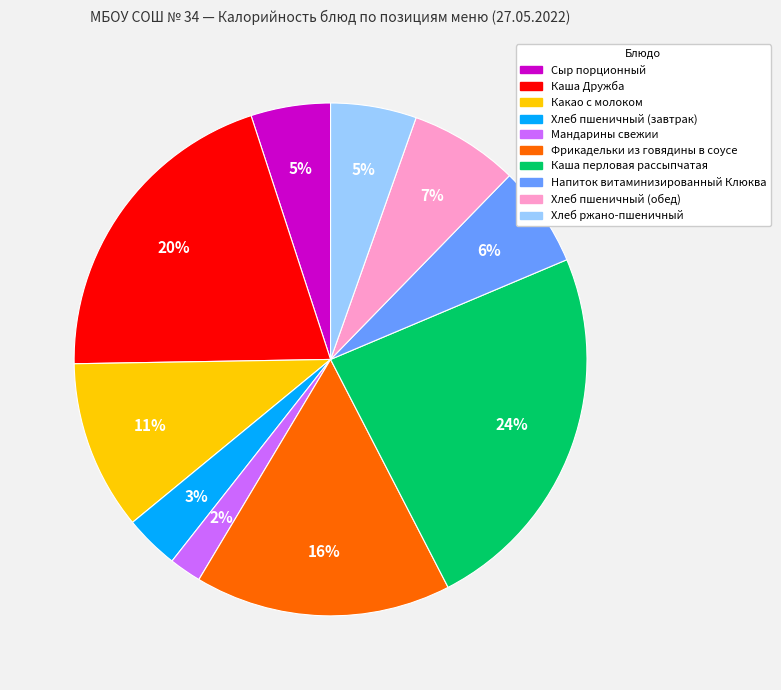

To the nearest percent, what is the difference between the Фрикадельки из говядины в соусе and Хлеб ржано-пшеничный slice percentages?

11%